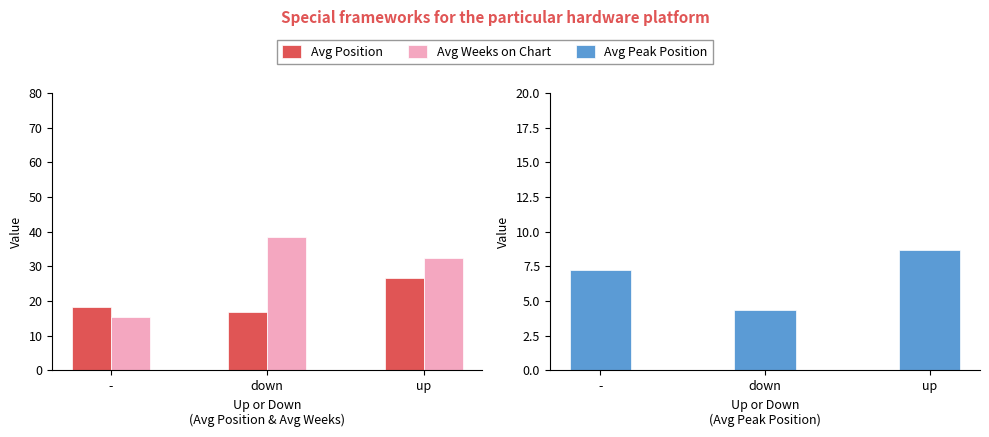

How many data points in Avg Peak Position are above 7?

2